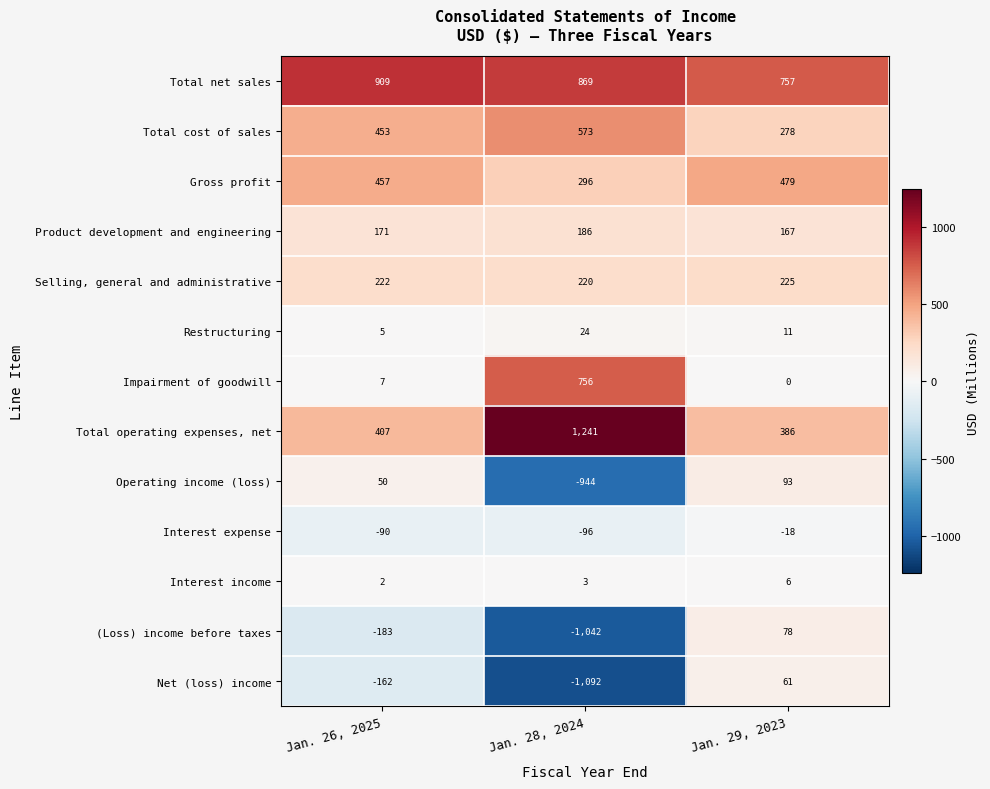

Which series has the largest total across all categories?

Total net sales